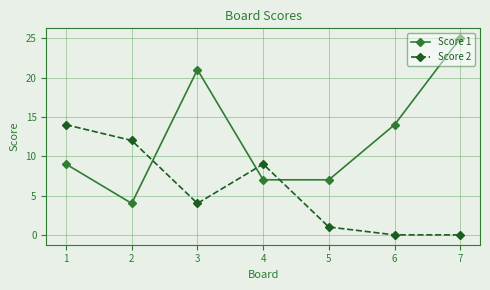

Which category has the lowest value in the Score 1 series?

2